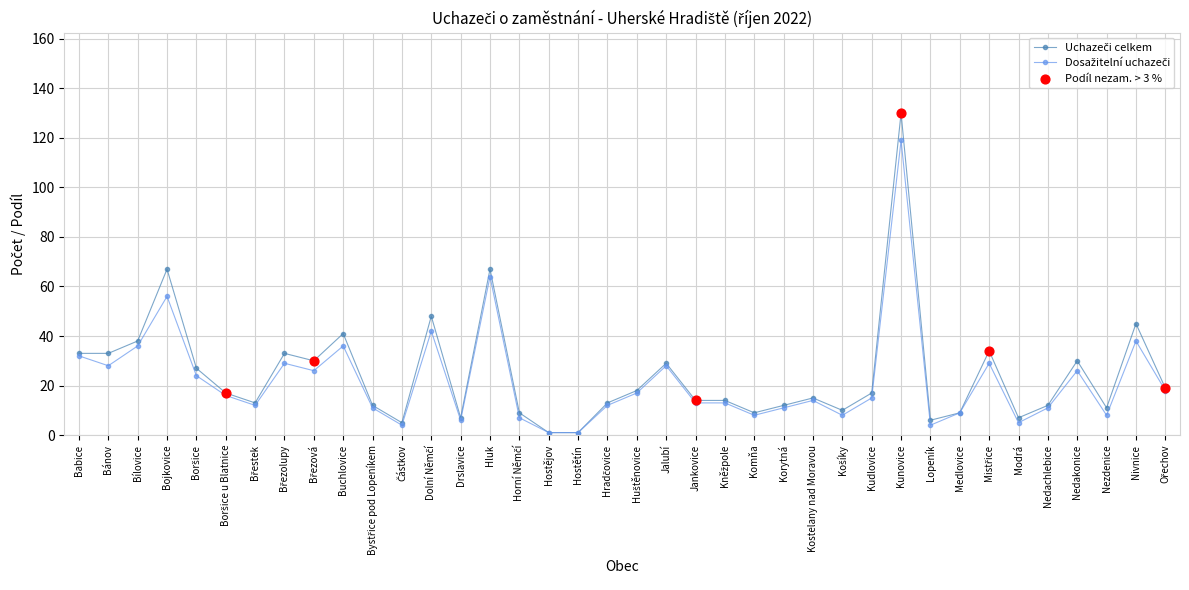

What is the total value across all series at Jalubí?

57